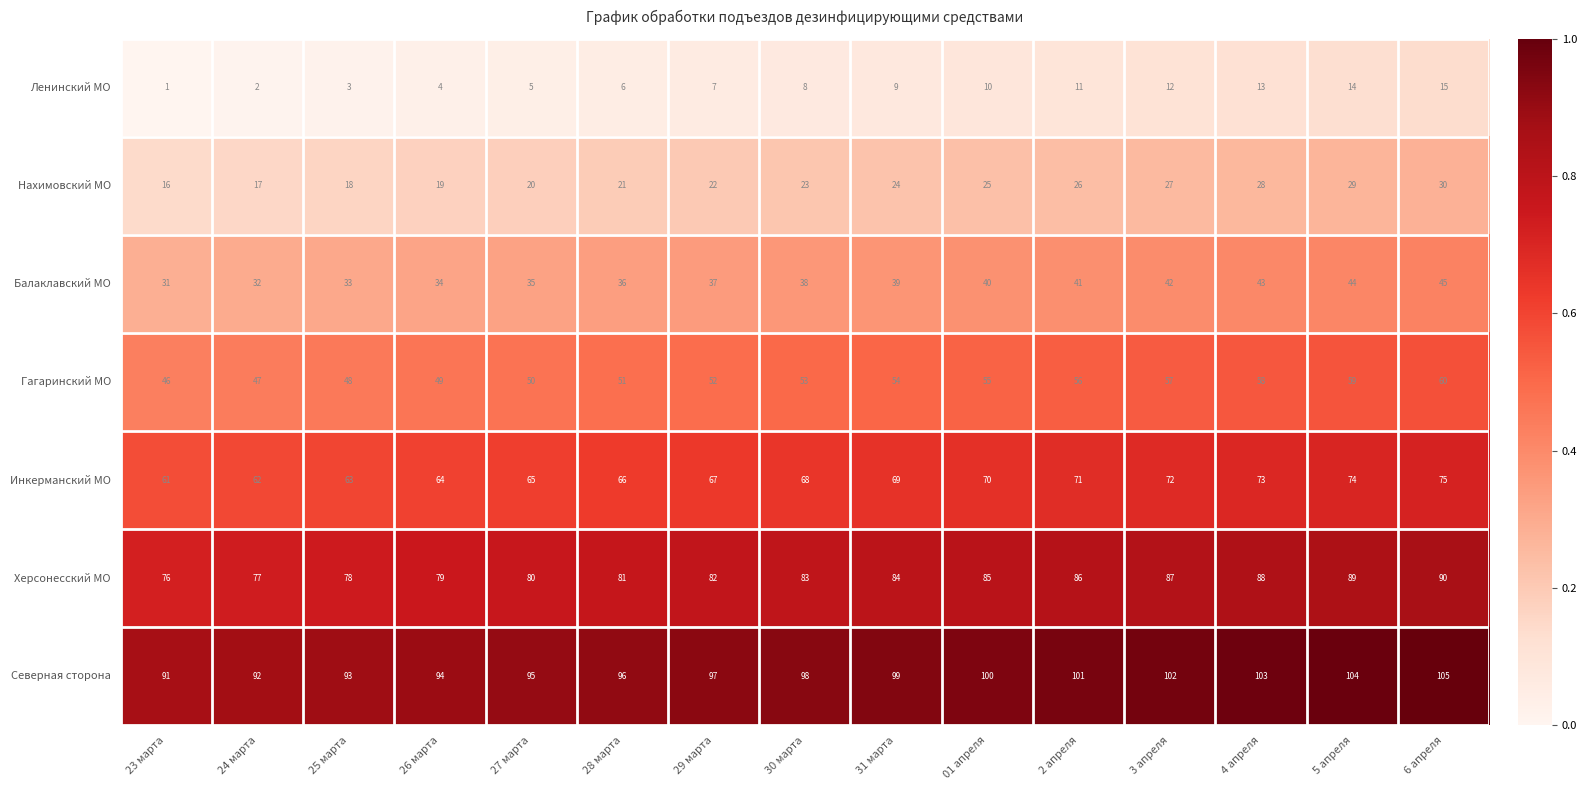

Rank the series by their maximum value, from highest to lowest.

Северная сторона, Херсонесский МО, Инкерманский МО, Гагаринский МО, Балаклавский МО, Нахимовский МО, Ленинский МО